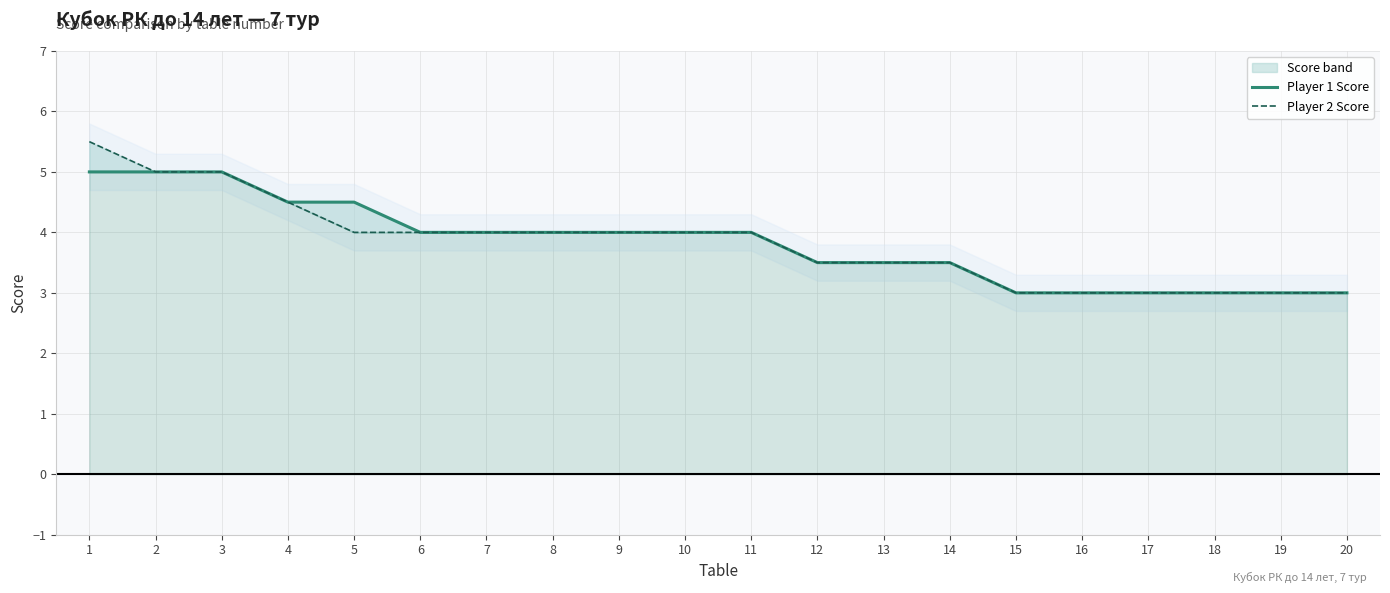

True or false: Player 2 Score and Player 1 Score intersect in this chart.

False